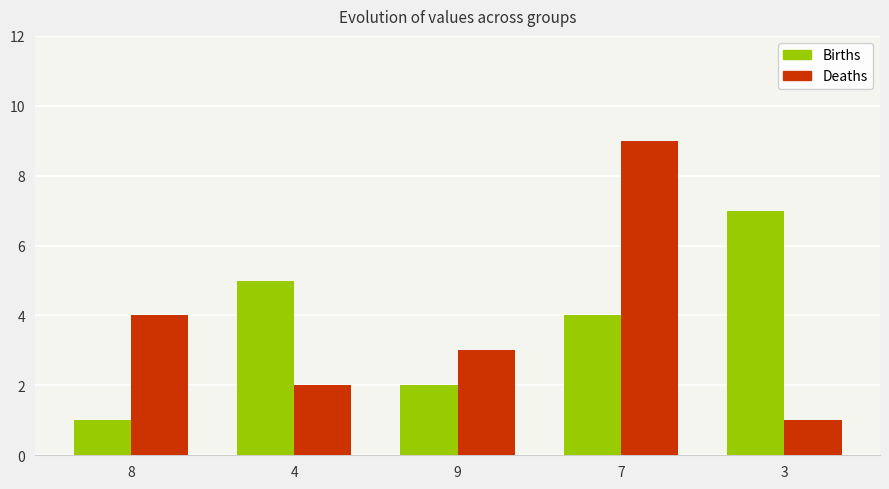

Reading left to right, extract all data points from this chart.

Births: 1	5	2	4	7
Deaths: 4	2	3	9	1